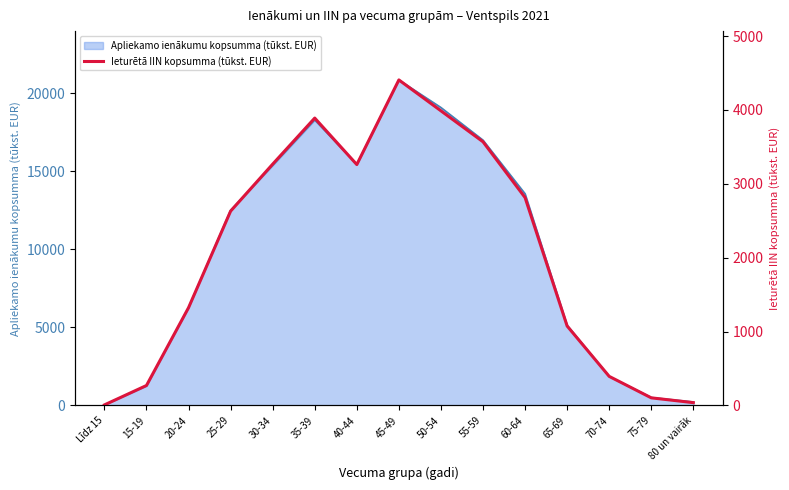

How many data points are above 2629?

8